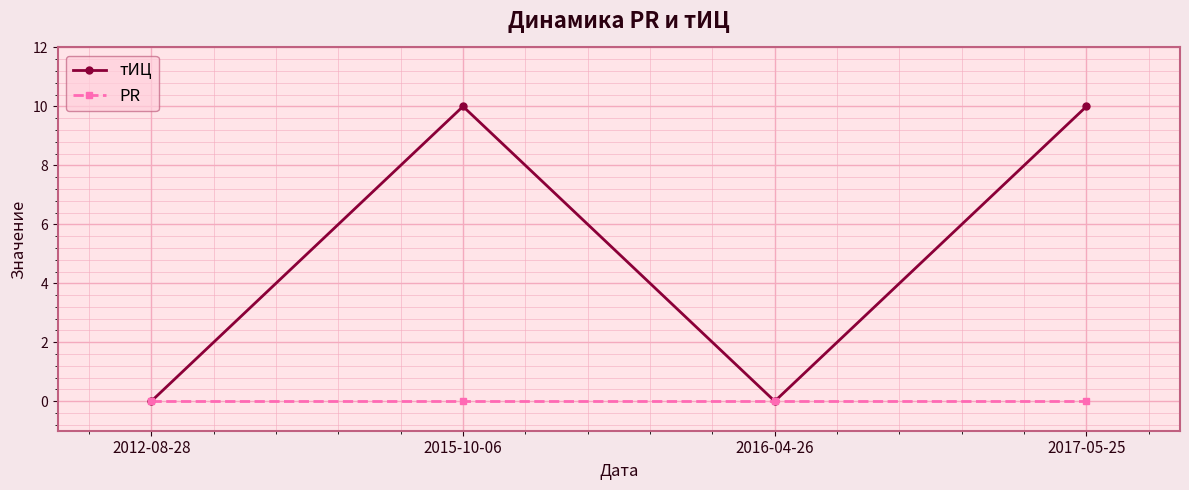

Count the number of categories in the chart.

4